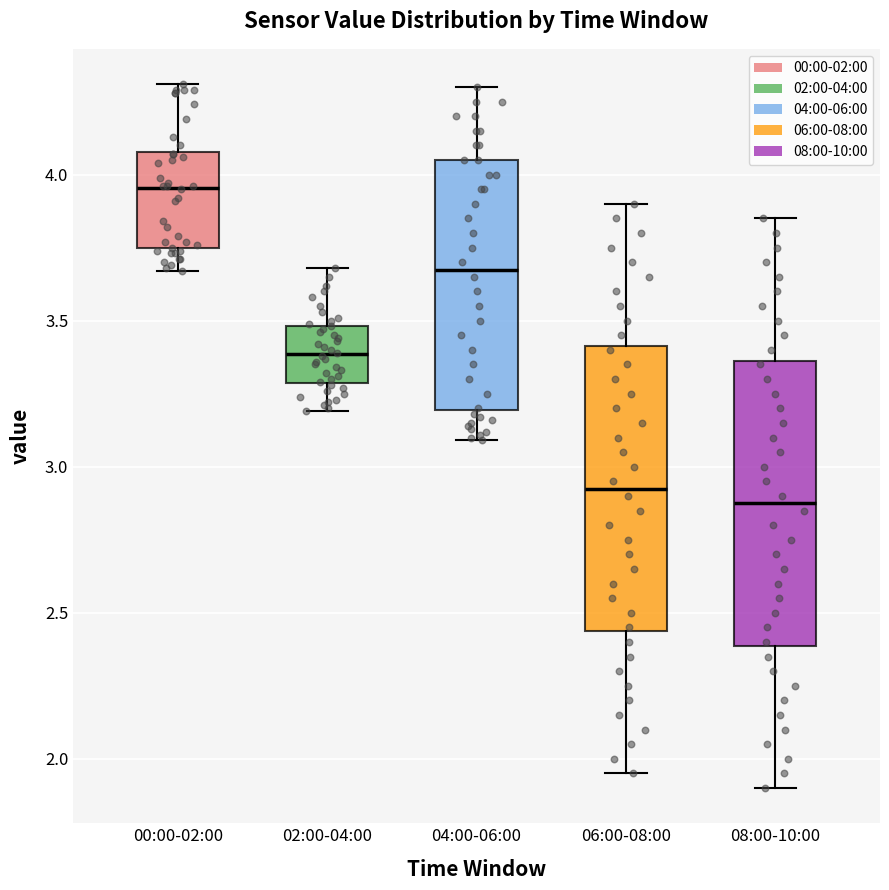

Reading left to right, read every box against the y-axis: the position of its median line, the range the box covers, and the ends of its whiskers. The values are not printed on the chart, so give them approximately, as read against the axis.

00:00-02:00: median 3.95, box 3.75 to 4.10, whiskers 3.65 to 4.30
02:00-04:00: median 3.40, box 3.30 to 3.50, whiskers 3.20 to 3.70
04:00-06:00: median 3.70, box 3.20 to 4.05, whiskers 3.10 to 4.30
06:00-08:00: median 2.95, box 2.45 to 3.40, whiskers 1.95 to 3.90
08:00-10:00: median 2.90, box 2.40 to 3.35, whiskers 1.90 to 3.85